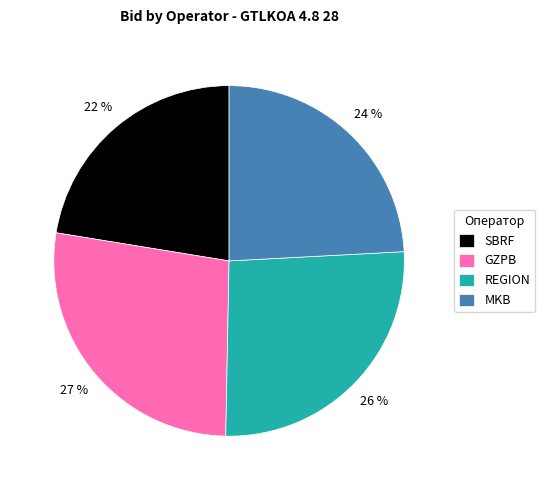

To the nearest percent, what is the difference between the GZPB and SBRF slice percentages?

5%